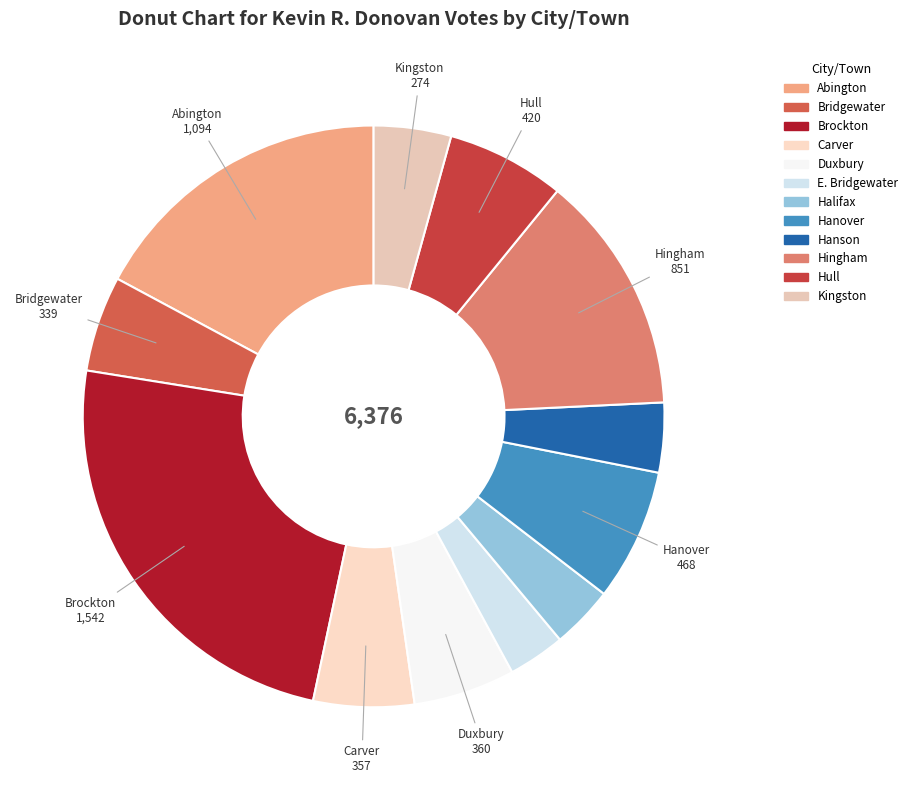

To the nearest percent, what is the difference between the Hanover and Duxbury slice percentages?

2%